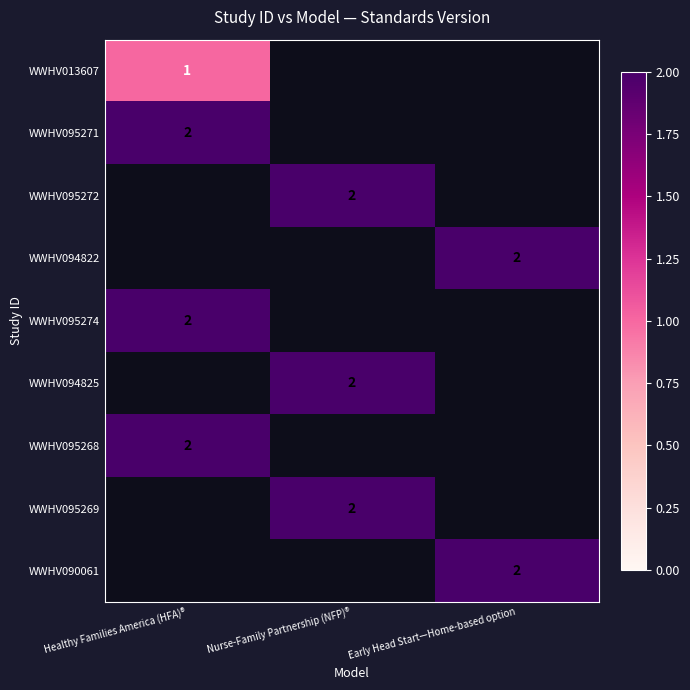

Which label corresponds to the smallest value in the chart?

Healthy Families America (HFA)®